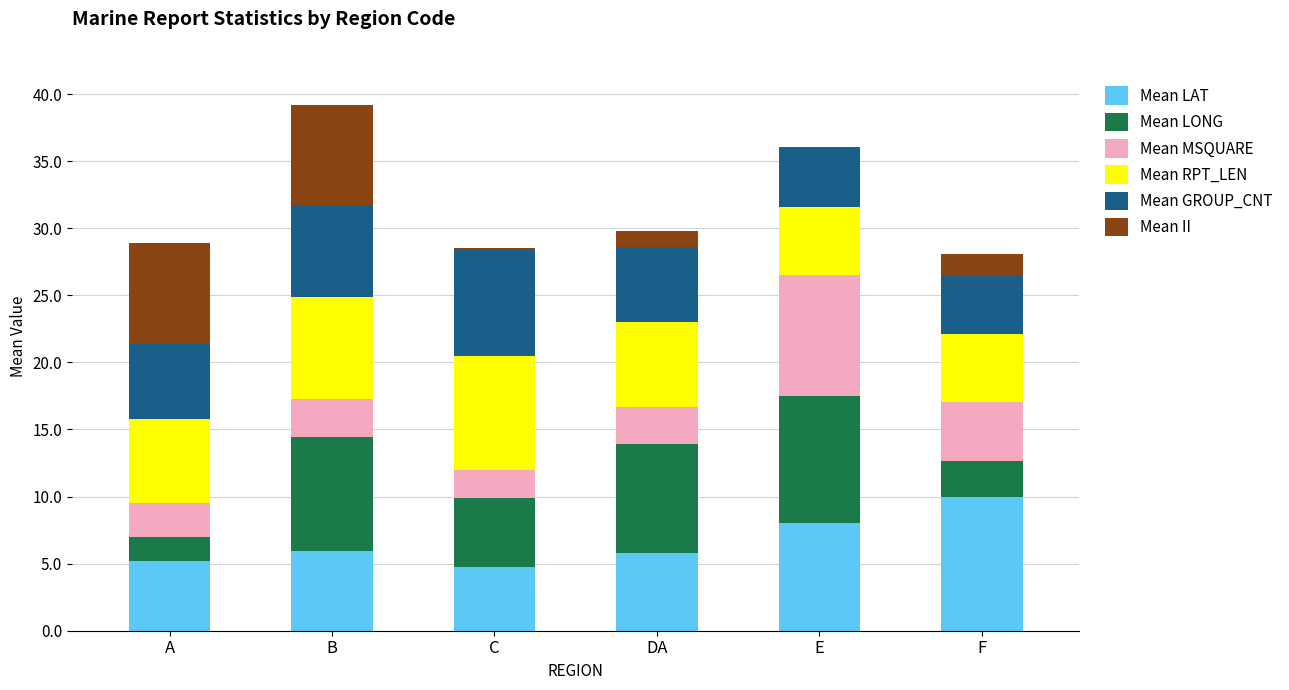

What is the total value across all series at A?

28.9